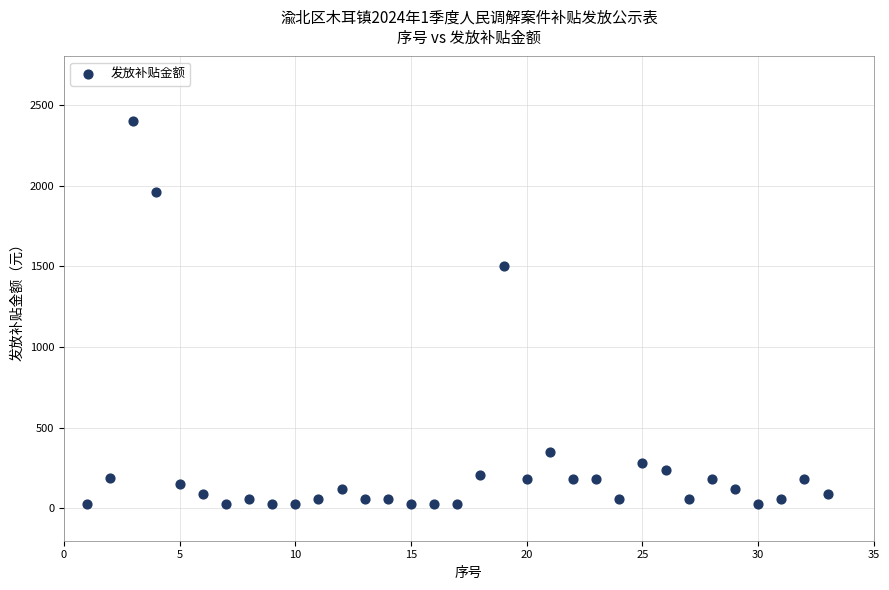

What Y value in the scatter plot is closest to 1215?

1500